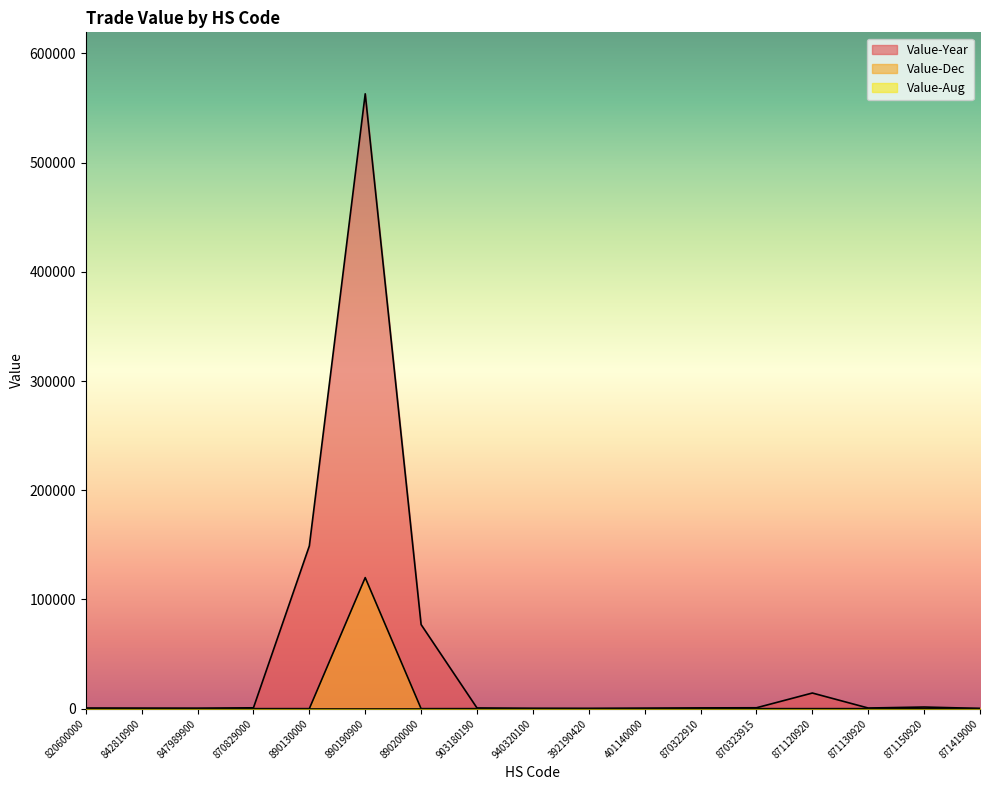

Which has a higher value, 871120920 or 870322910?

871120920